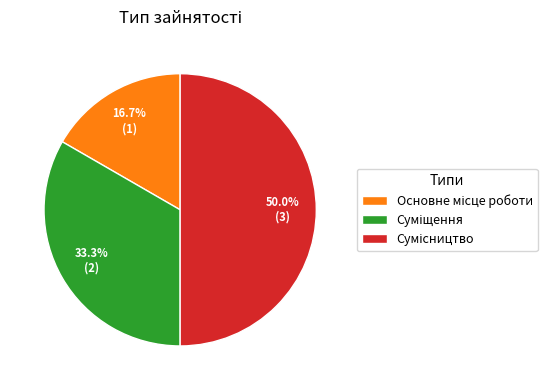

What is the smallest slice in the pie chart?

Основне місце роботи